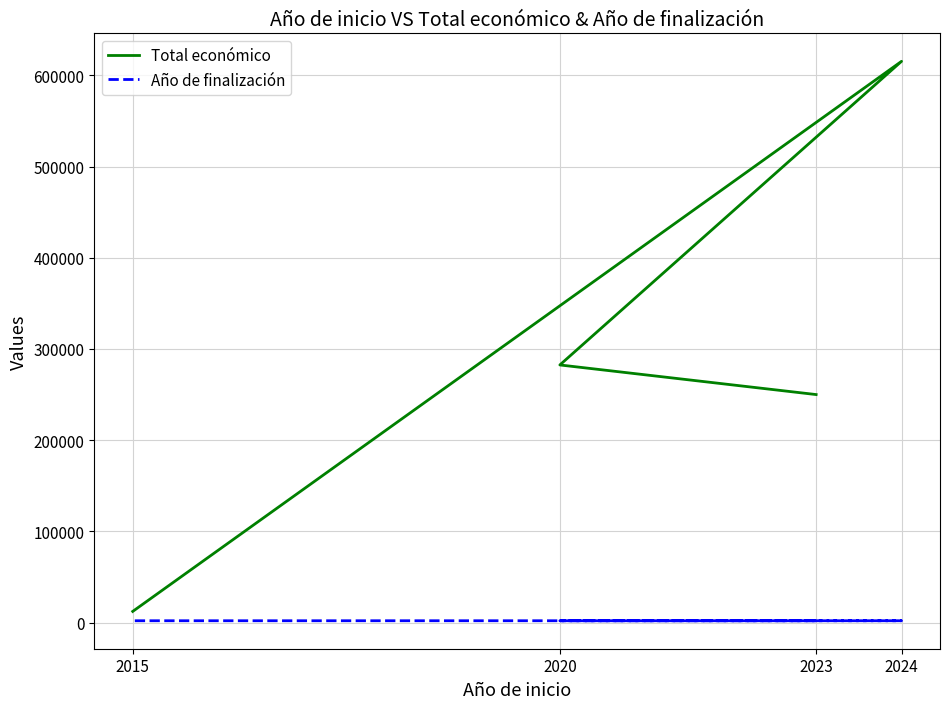

At which category is the sum across all series the highest?

2024